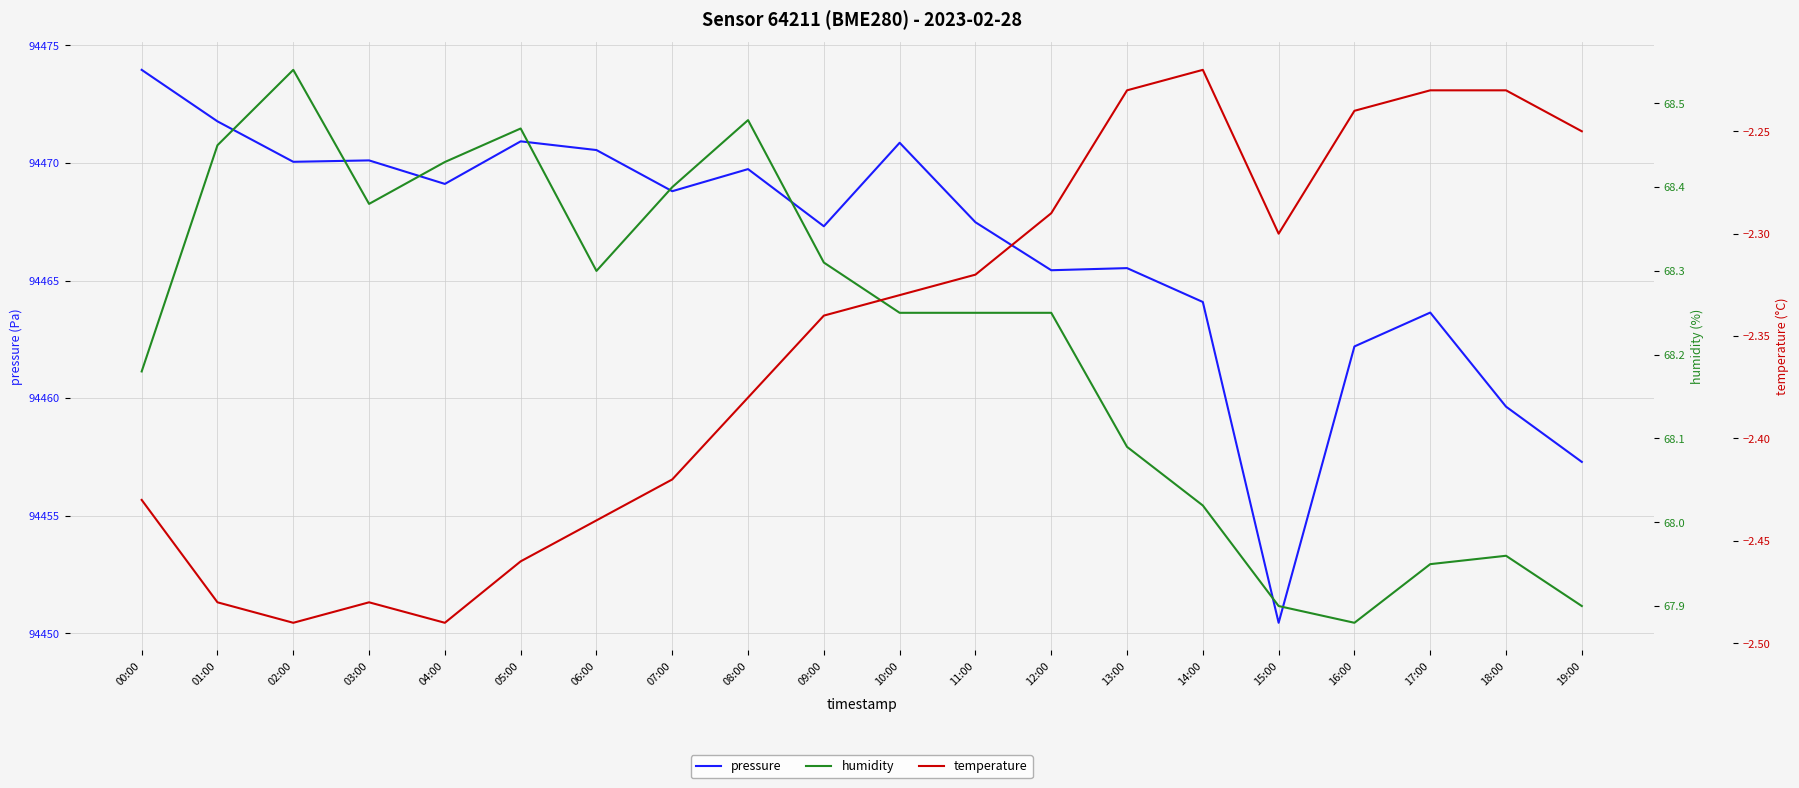

Between 06:00 and 08:00, which is larger?

06:00